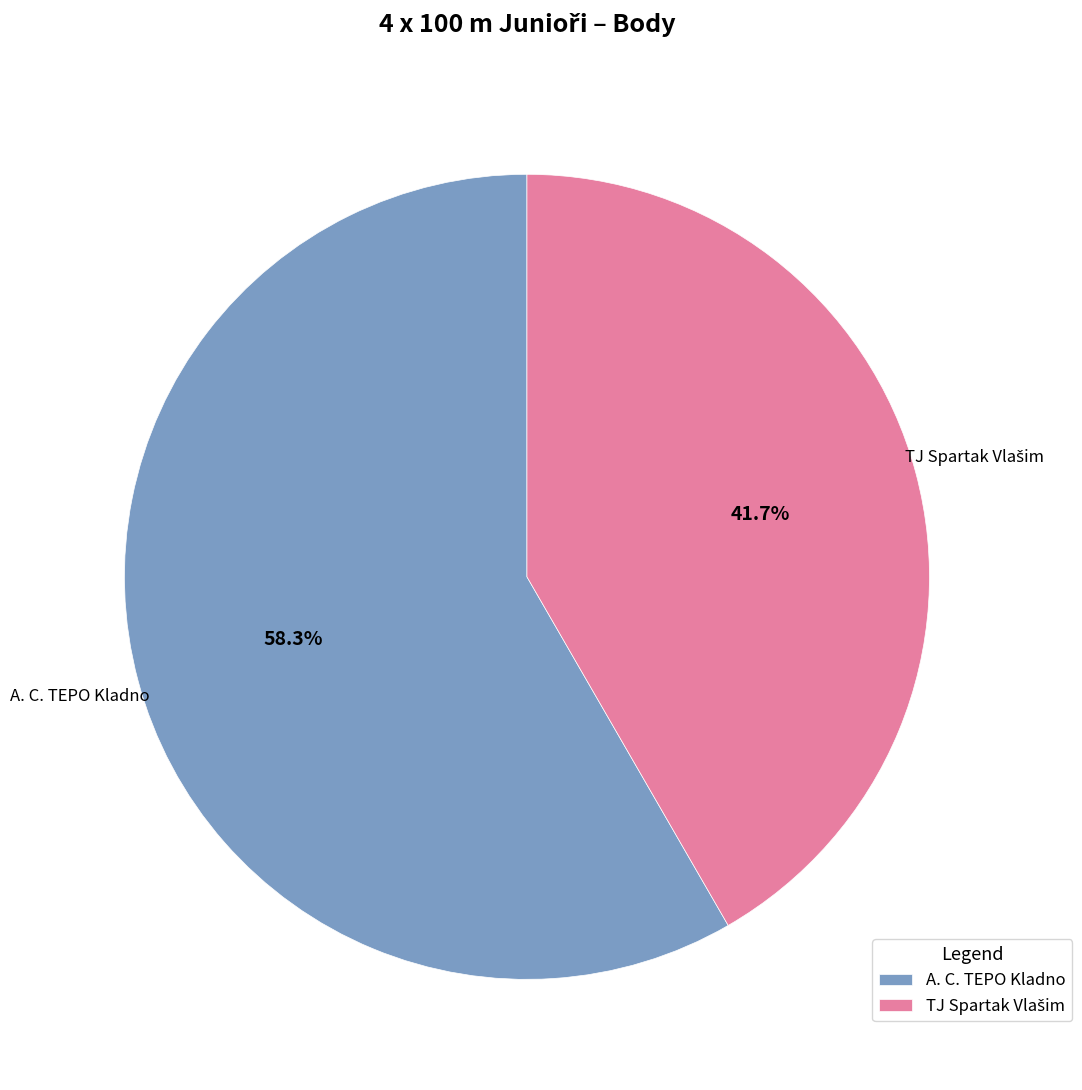

How much of the chart is everything except A. C. TEPO Kladno?

41.7%